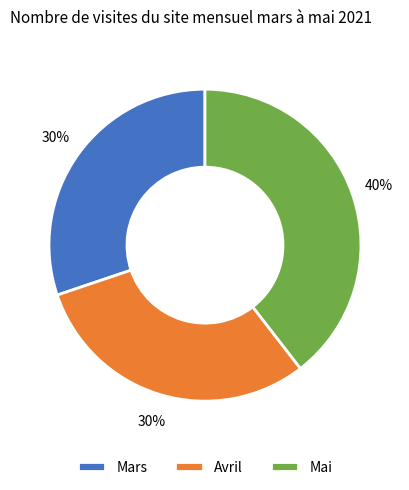

Which category has the biggest portion of the pie?

Mai